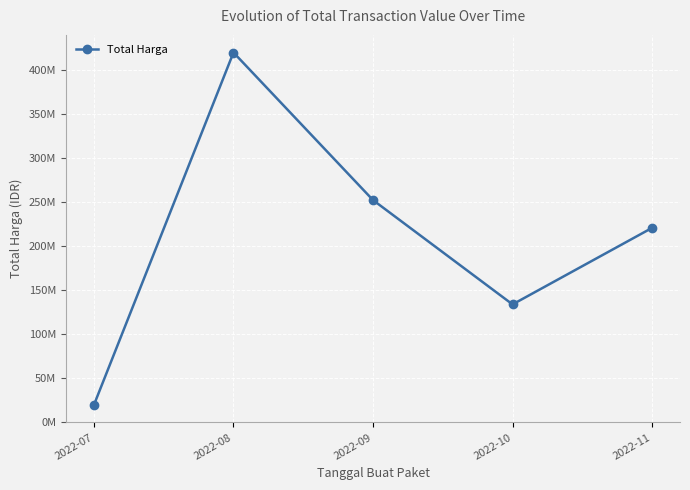

Reading left to right, extract all data points from this chart.

19950000	420075000	252477000	134053000	220940000